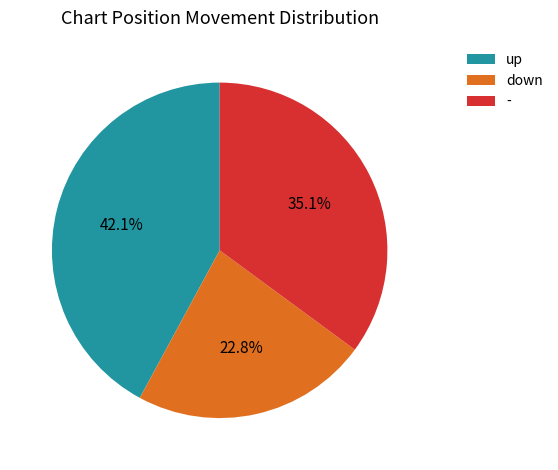

Which slice is the largest?

up